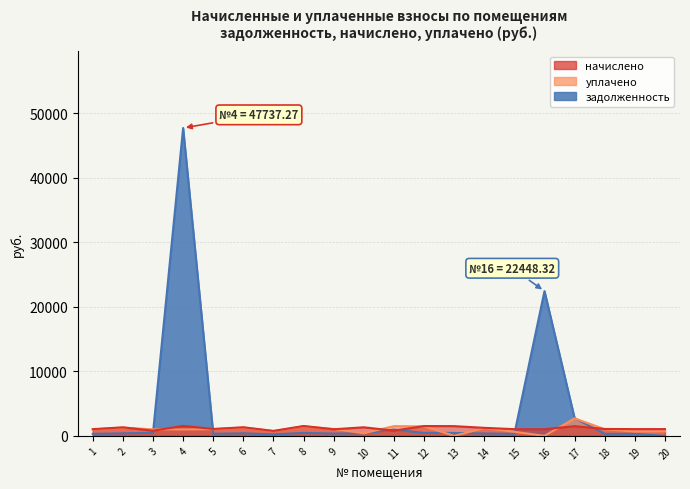

Where do начислено and уплачено first cross each other?

2 and 3